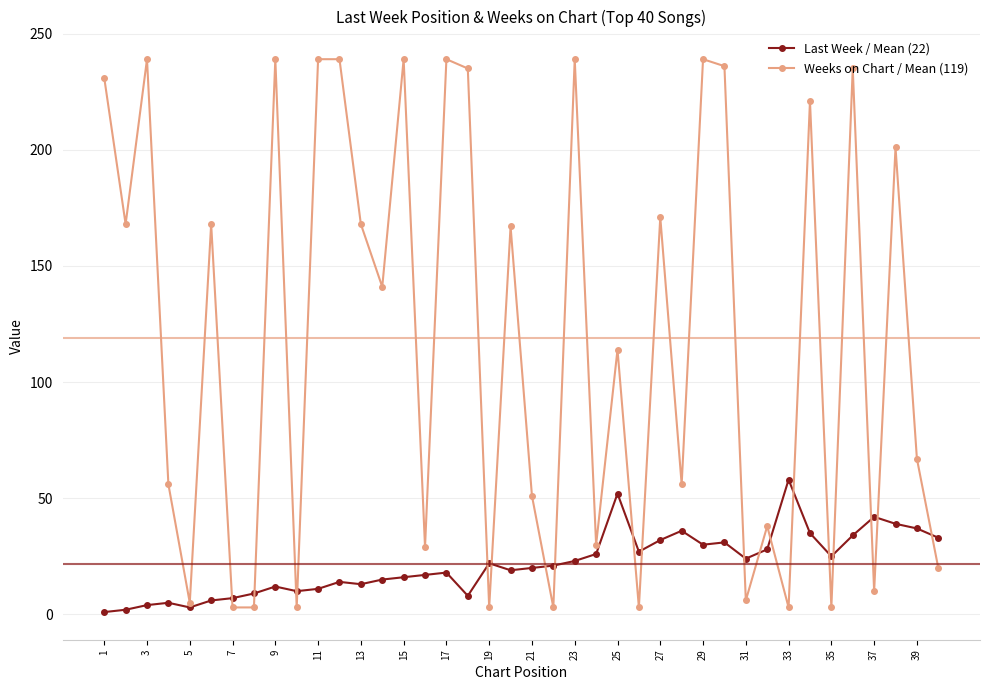

True or false: Last Week / Mean (22) has more than 1 points higher than both neighbors.

True